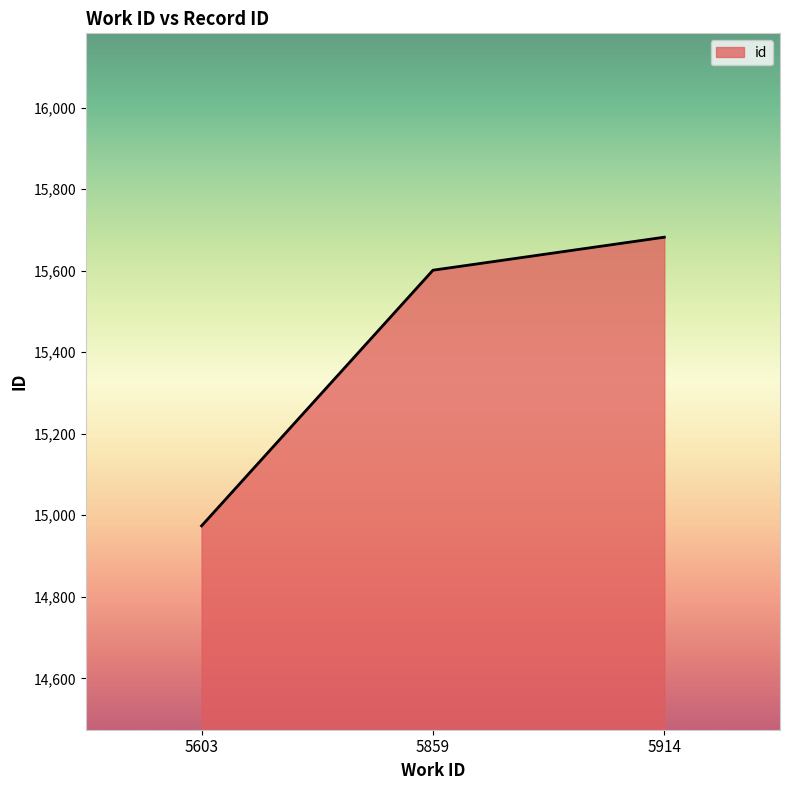

How many values are below 15601?

1